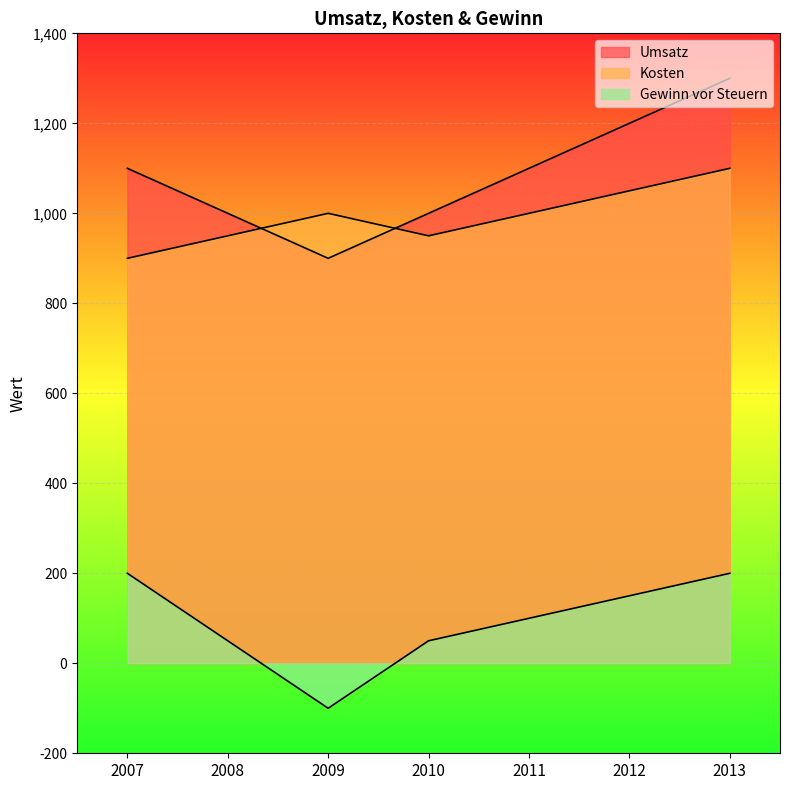

Between which two adjacent categories do Kosten and Umsatz first intersect?

2008 and 2009